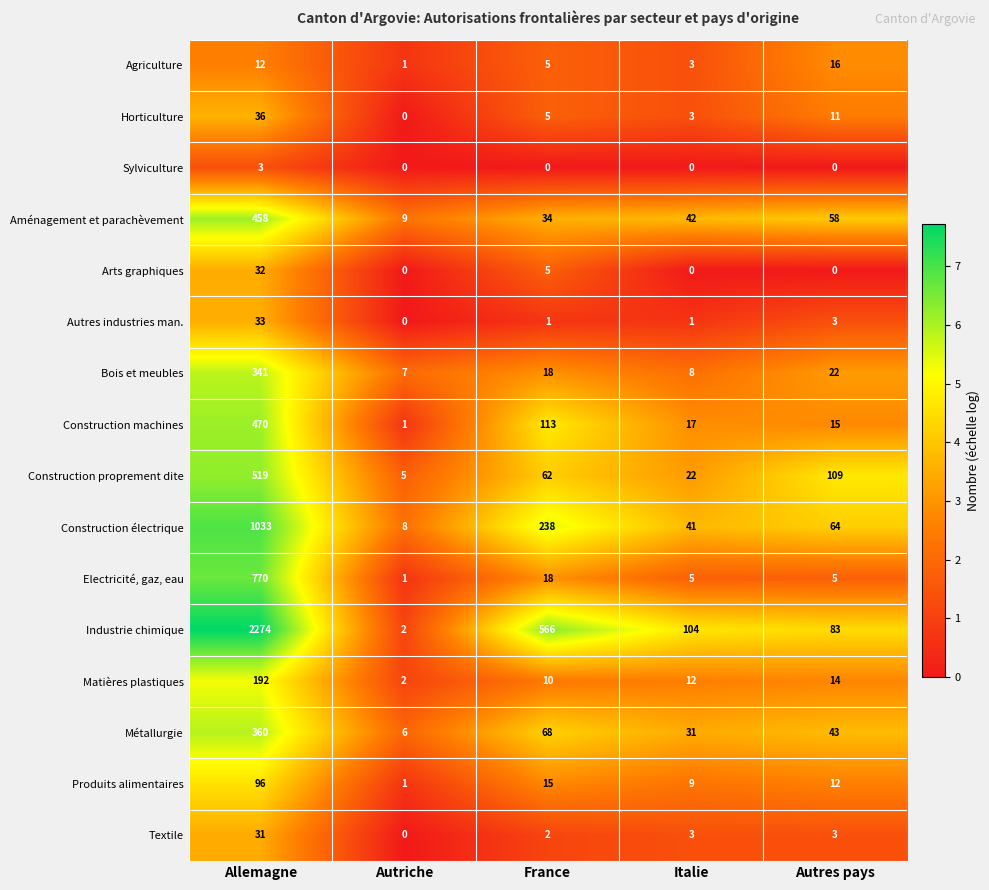

Rank the series by their maximum value, from highest to lowest.

Industrie chimique, Construction électrique, Electricité, gaz, eau, Construction proprement dite, Construction machines, Aménagement et parachèvement, Métallurgie, Bois et meubles, Matières plastiques, Produits alimentaires, Horticulture, Autres industries man., Arts graphiques, Textile, Agriculture, Sylviculture